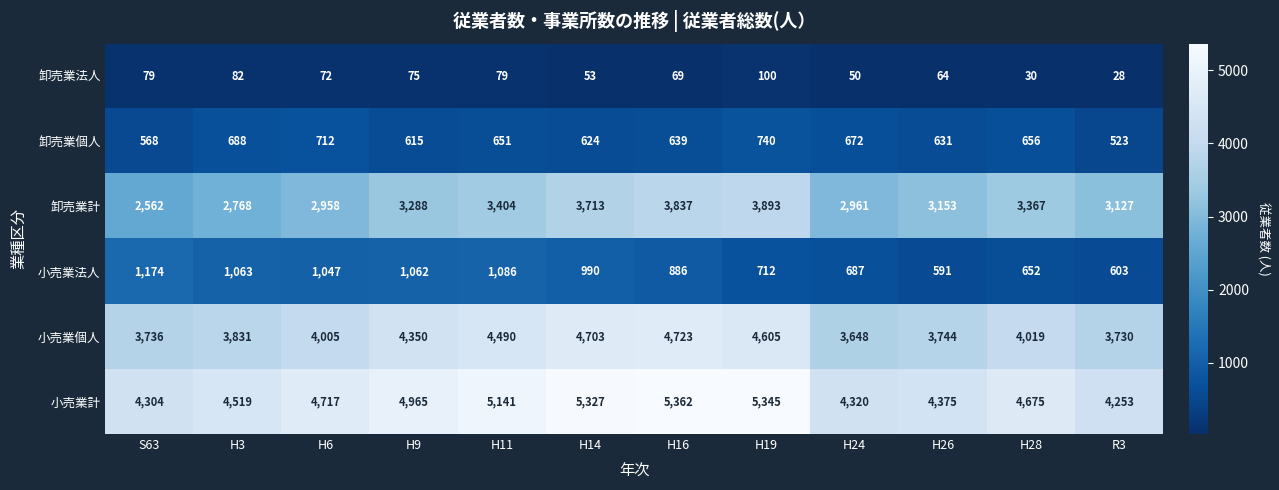

Which category has the lowest value across all series?

R3